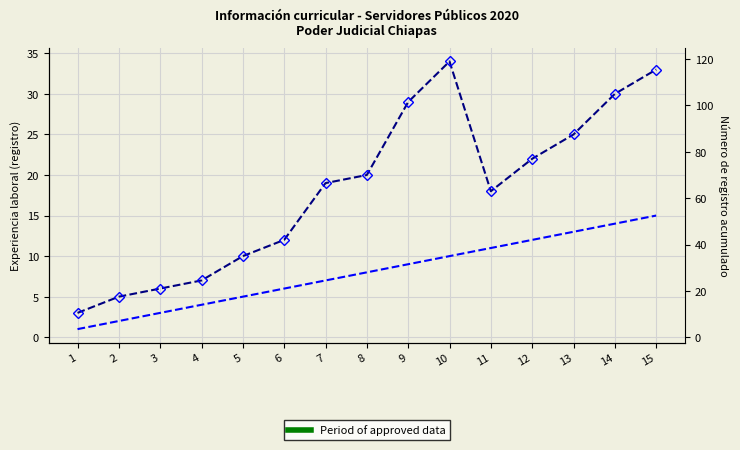

Between 9 and 6, which is larger?

9